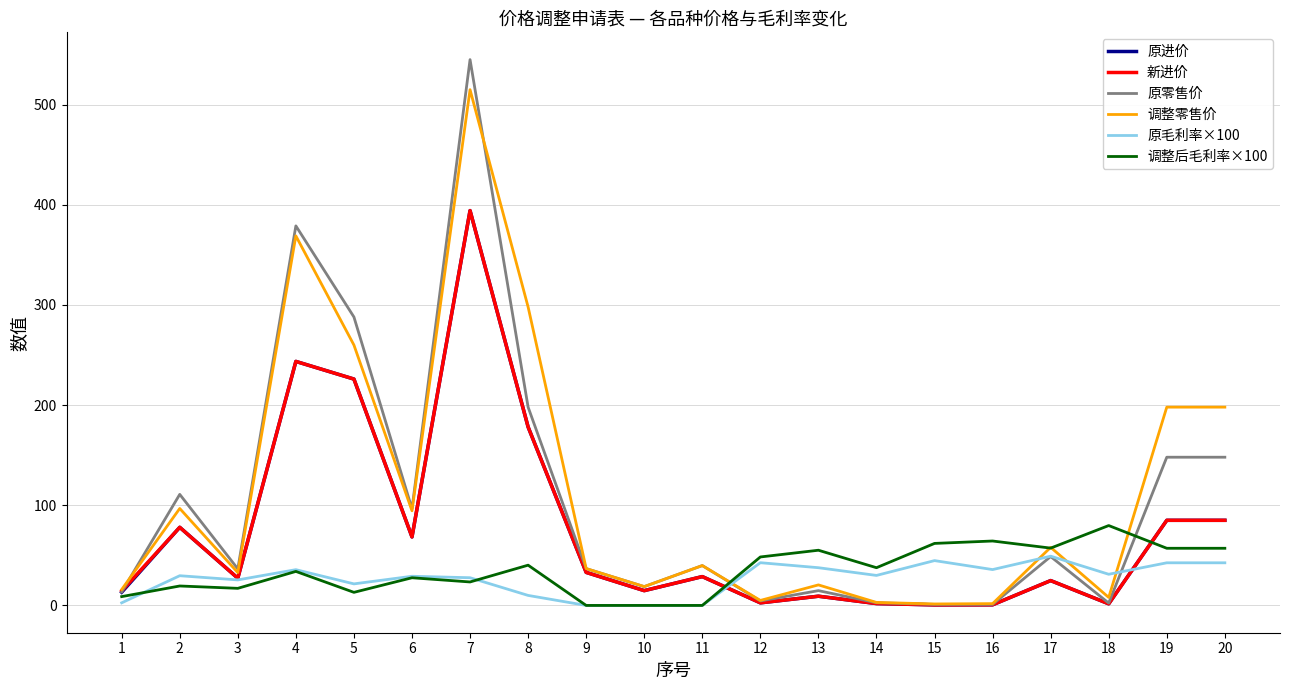

What is the highest value of the 原零售价 series?

545.0